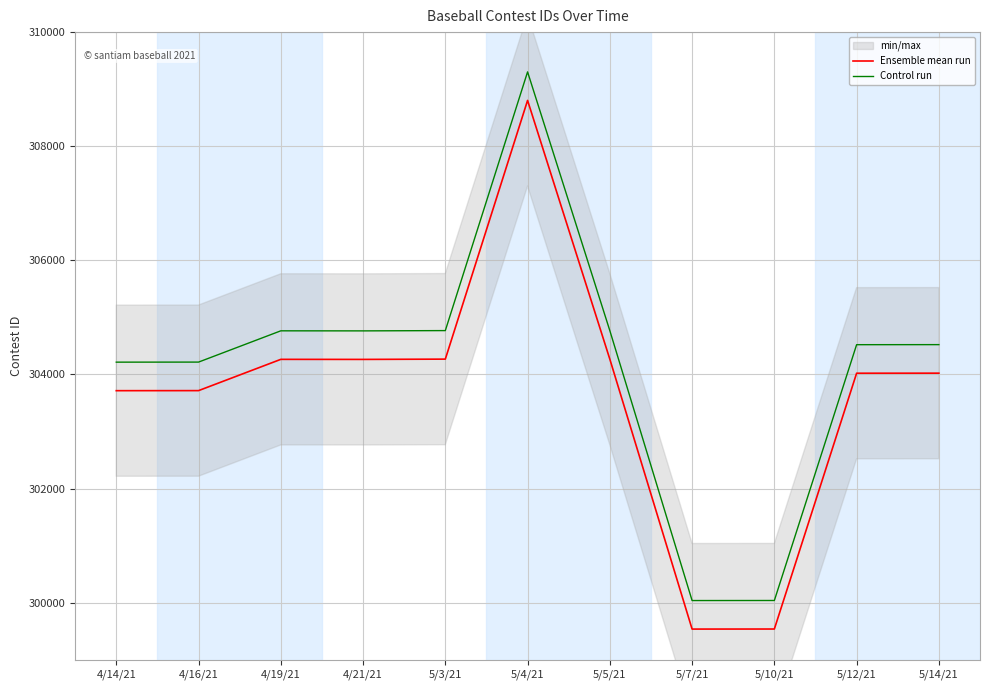

What is the maximum value shown in the chart?

309303